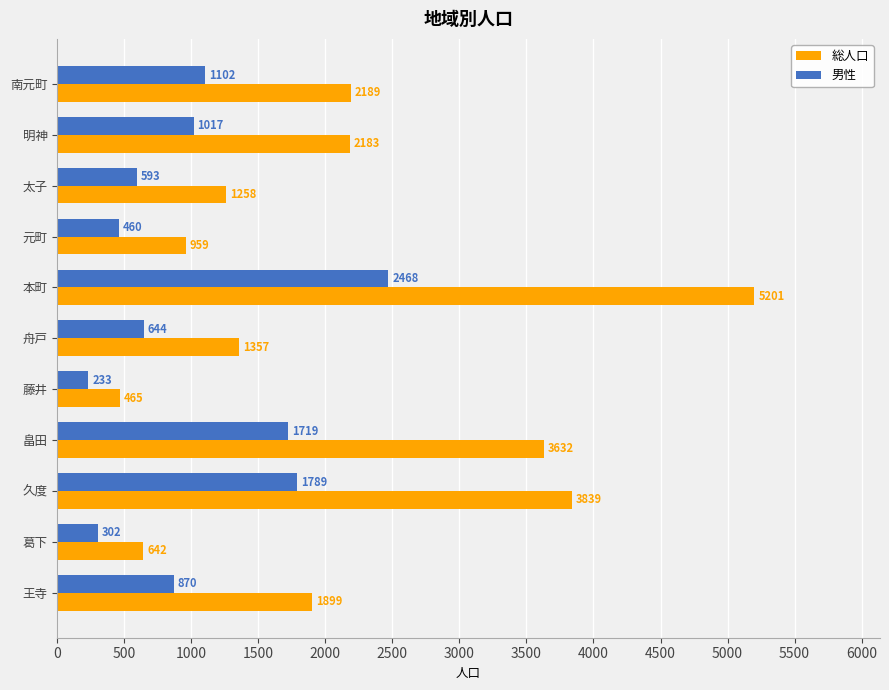

Rank the categories by 男性 value from highest to lowest.

本町, 久度, 畠田, 南元町, 明神, 王寺, 舟戸, 太子, 元町, 葛下, 藤井